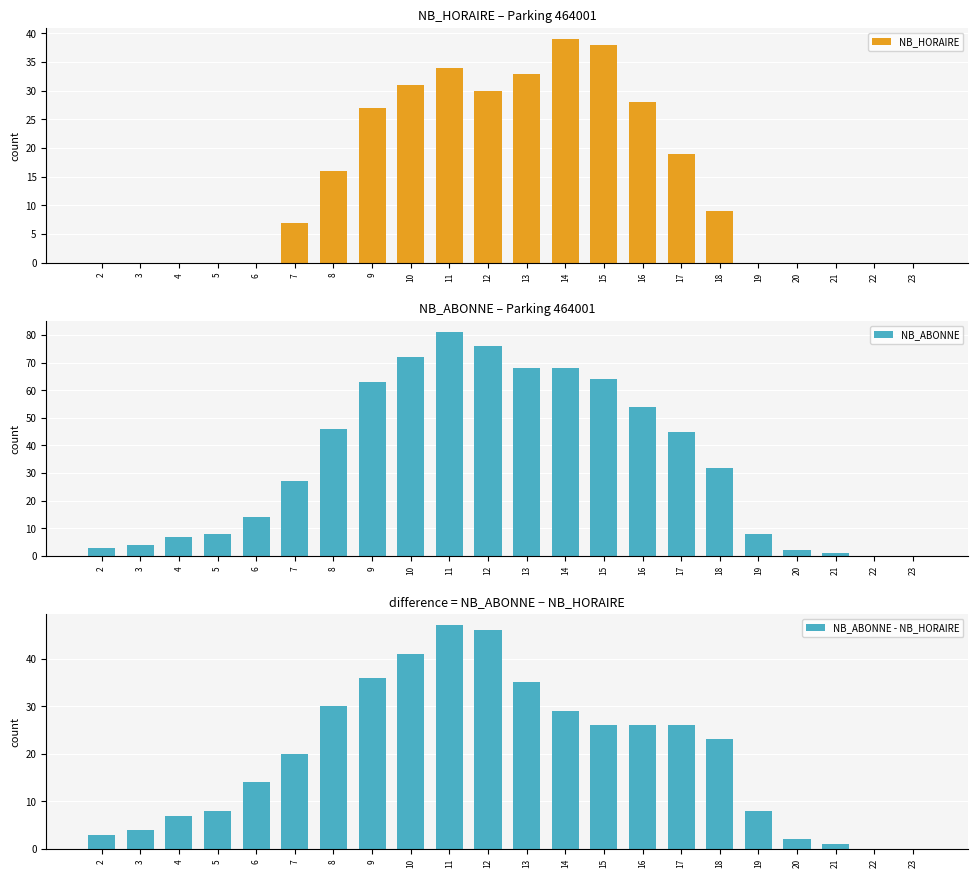

Is the value of NB_ABONNE - NB_HORAIRE at 12 greater than the value of NB_ABONNE at 5?

Yes